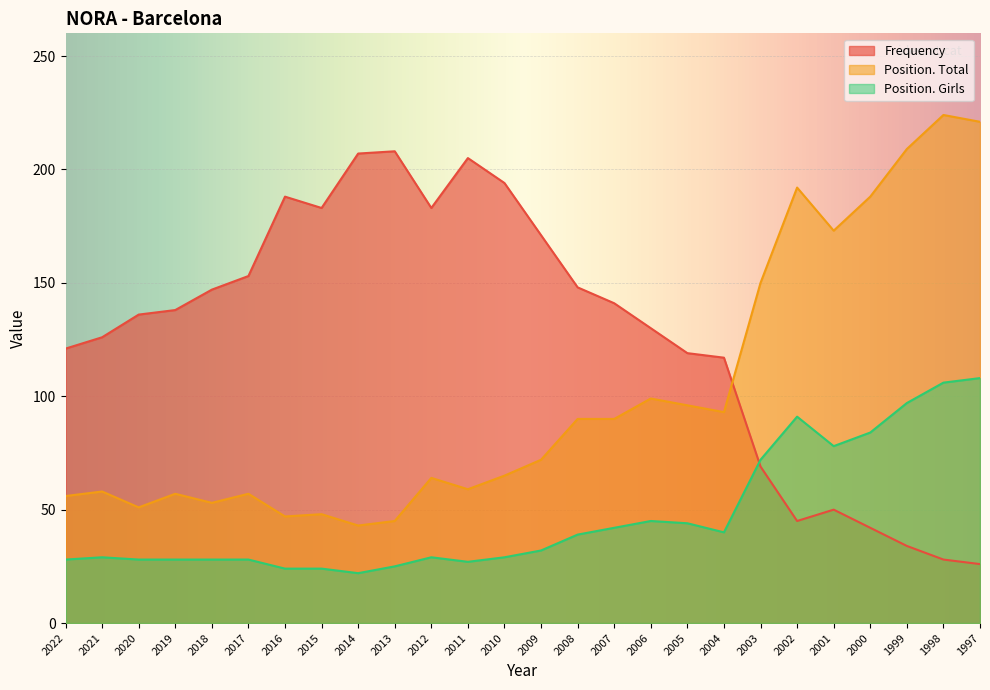

Is the value of Frequency at 1998 greater than the value of Position. Total at 2001?

No